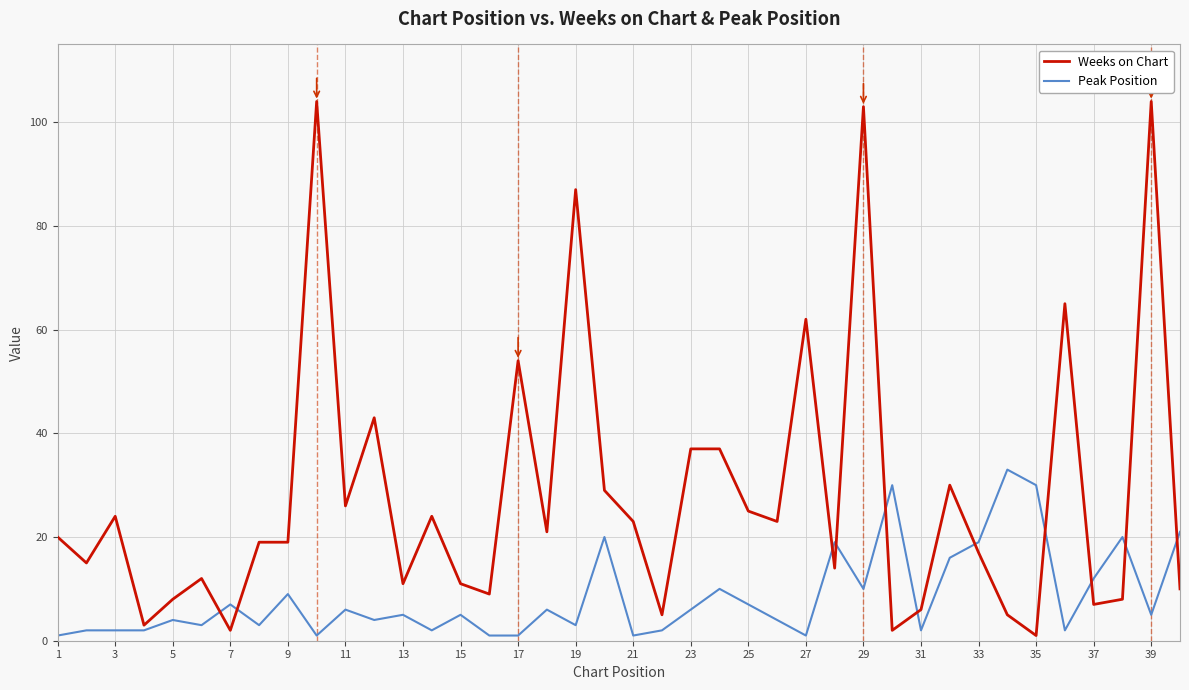

What is the sum of all Peak Position values?

337